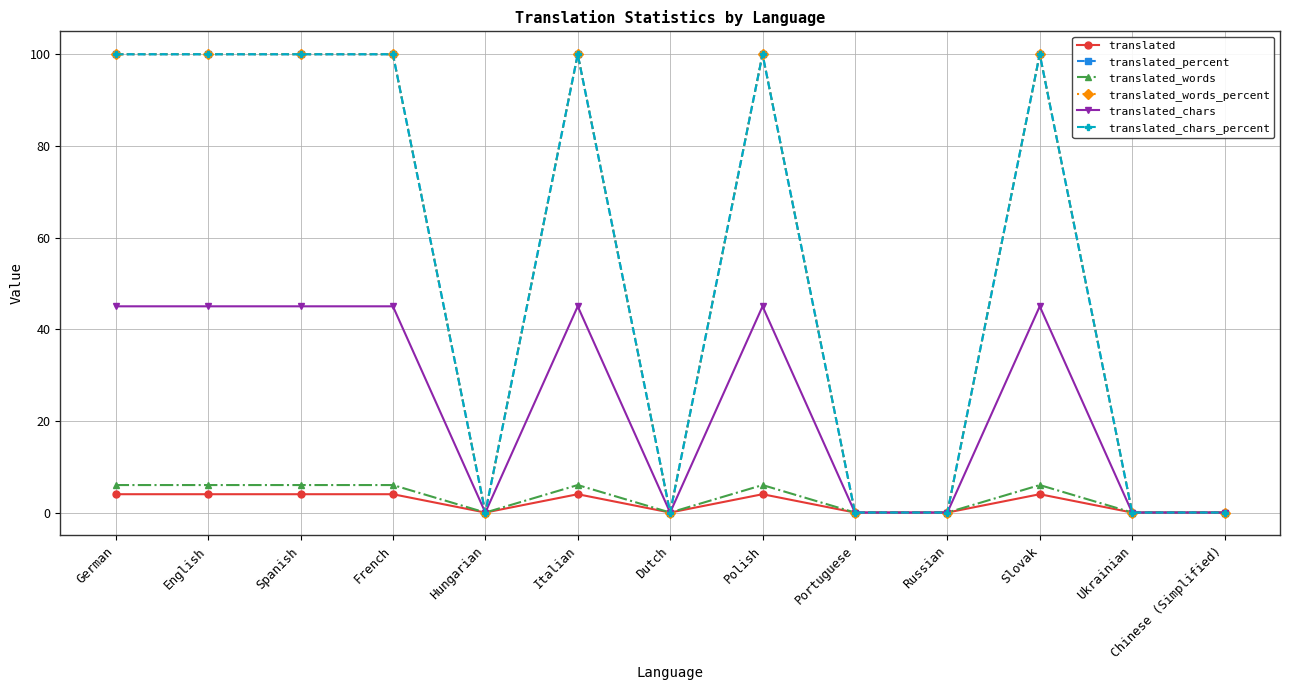

Is this an area chart (filled region under the line)?

No